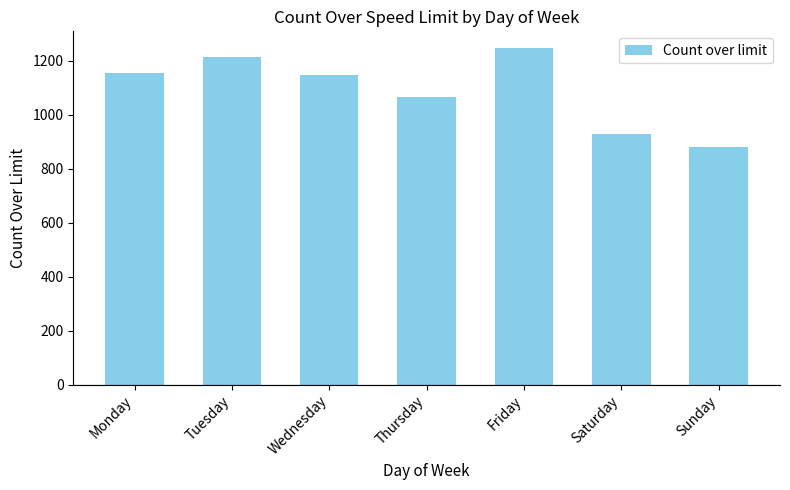

Which category has the highest value across all series?

Friday